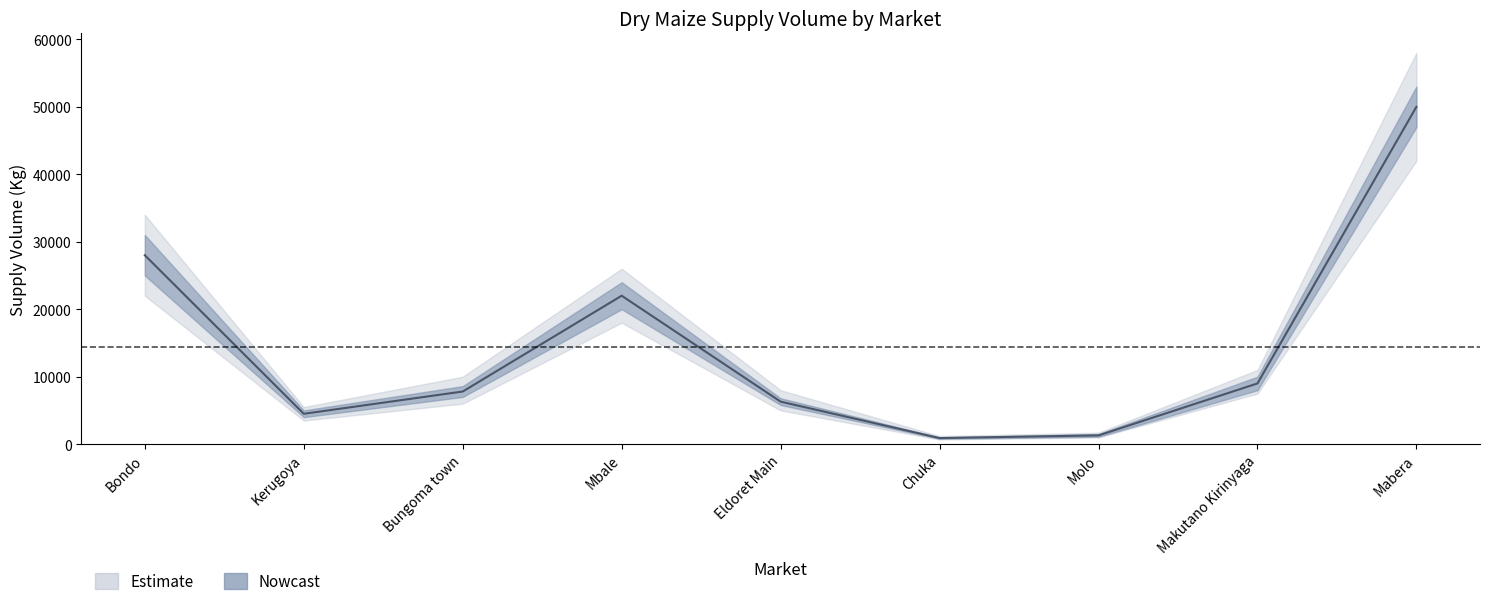

Rank the categories by value from lowest to highest.

Chuka, Molo, Kerugoya, Eldoret Main, Bungoma town, Makutano Kirinyaga, Mbale, Bondo, Mabera